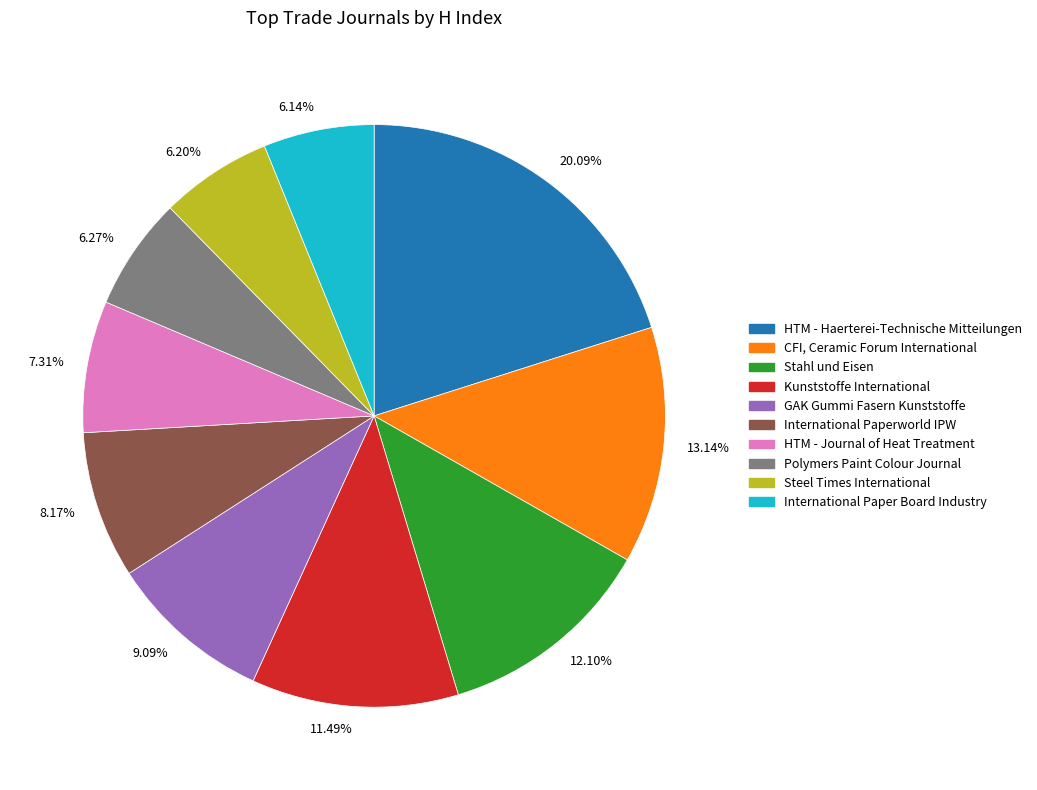

Combined, do 20.09% and 12.10% account for over 50%?

No